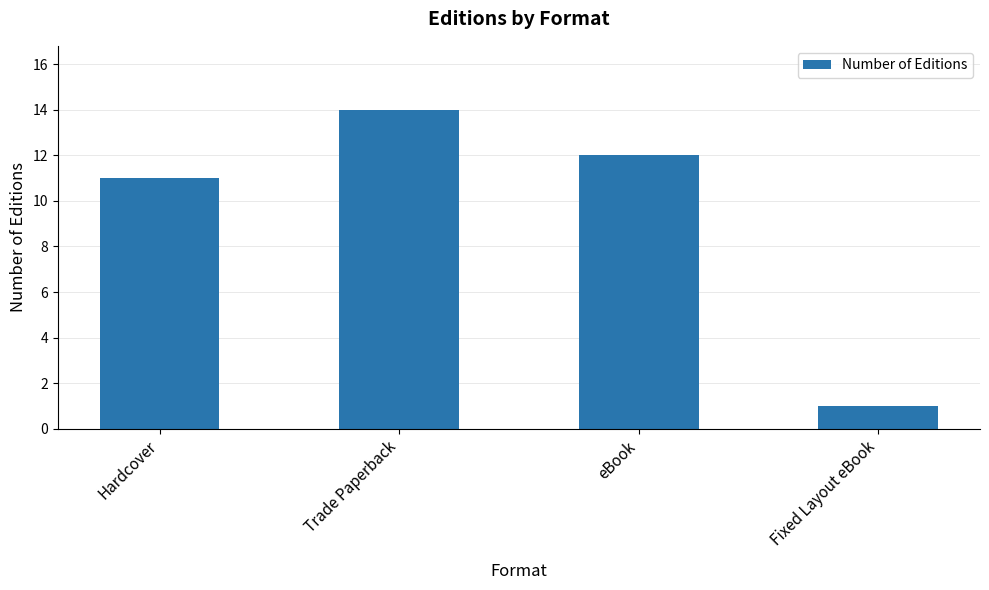

What is the label of the 4th bar from the right?

Hardcover